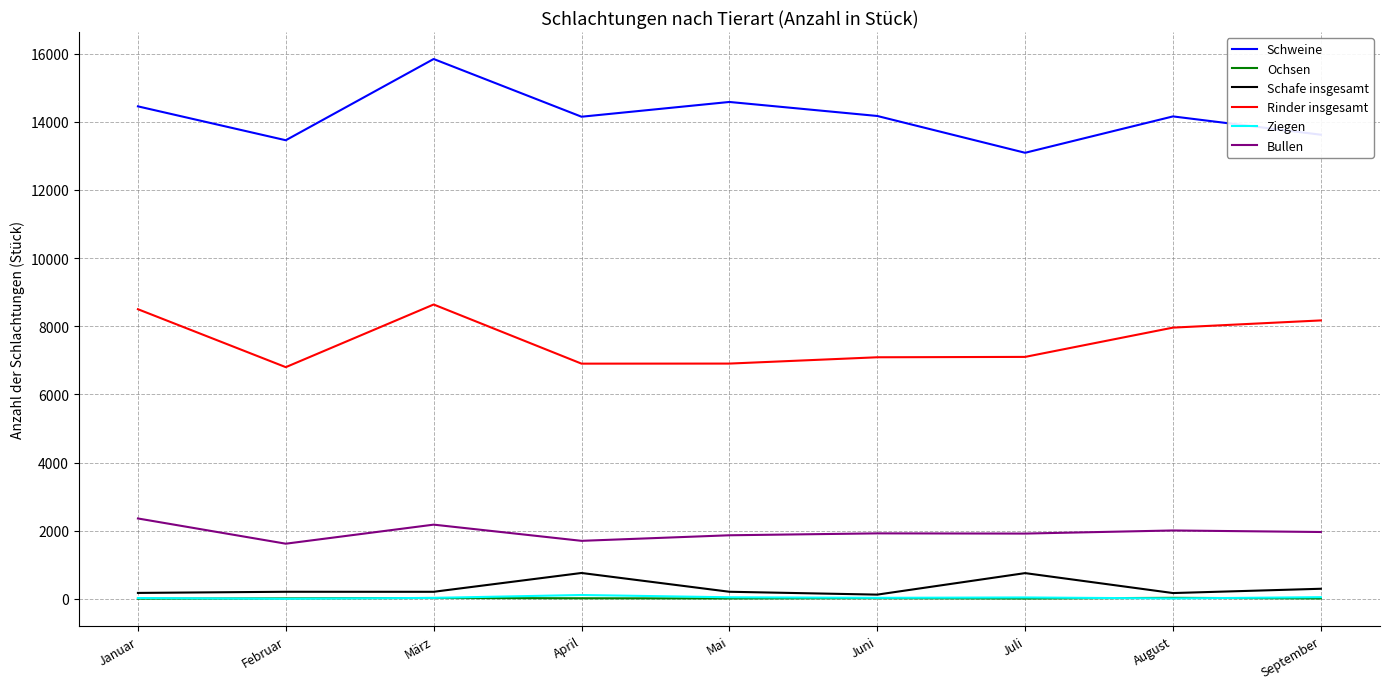

Is the value of Schweine at Juni greater than the value of Schafe insgesamt at Juli?

Yes